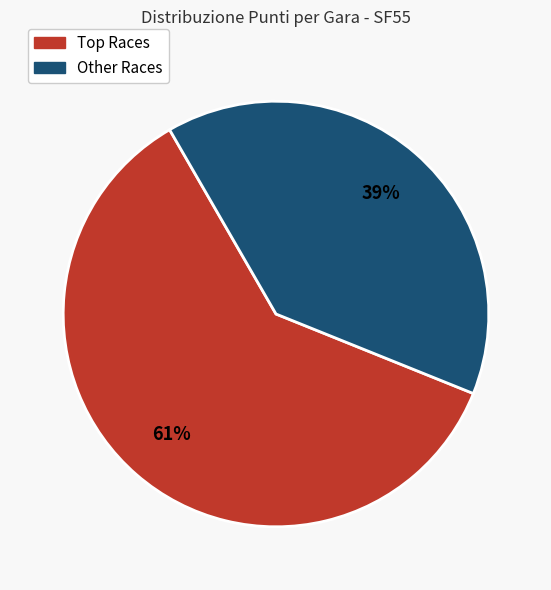

To the nearest percent, what is the average slice percentage?

50%